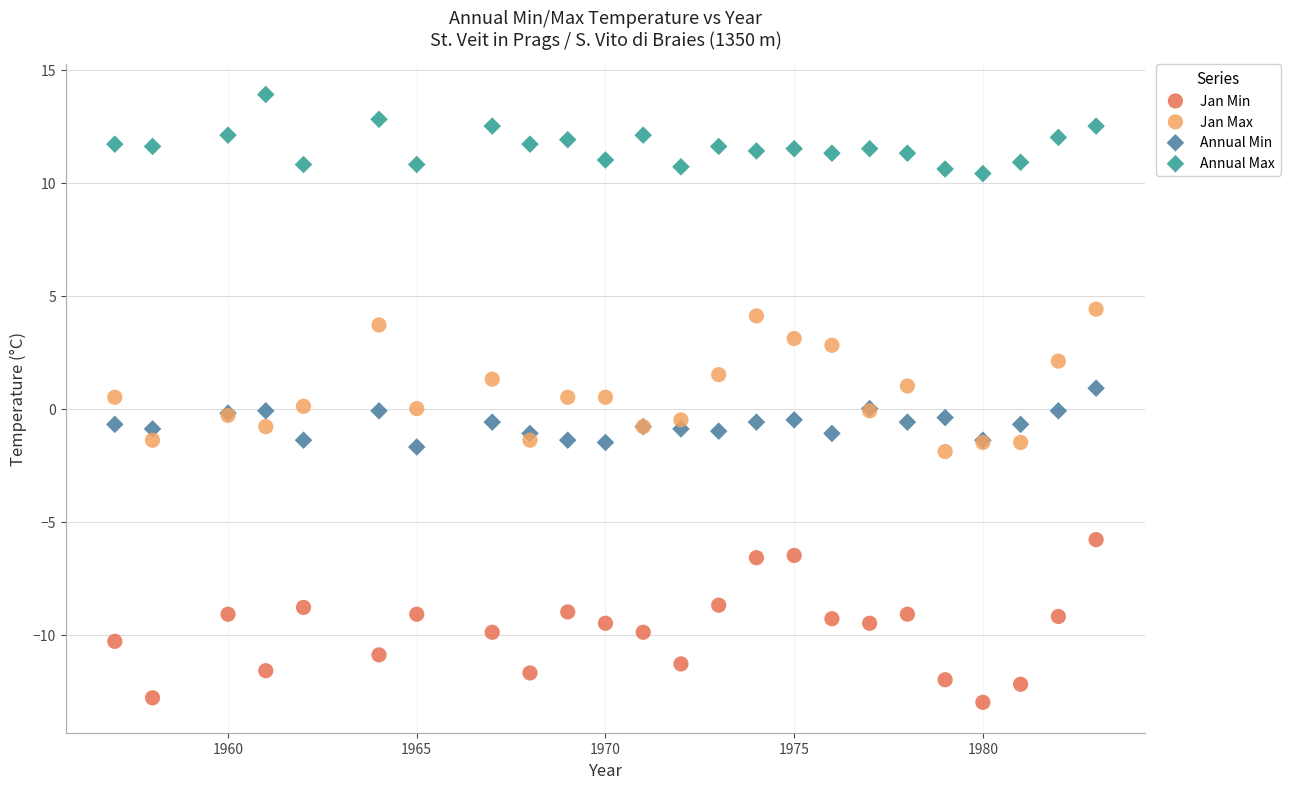

Which series contains the highest Y value?

Annual Max